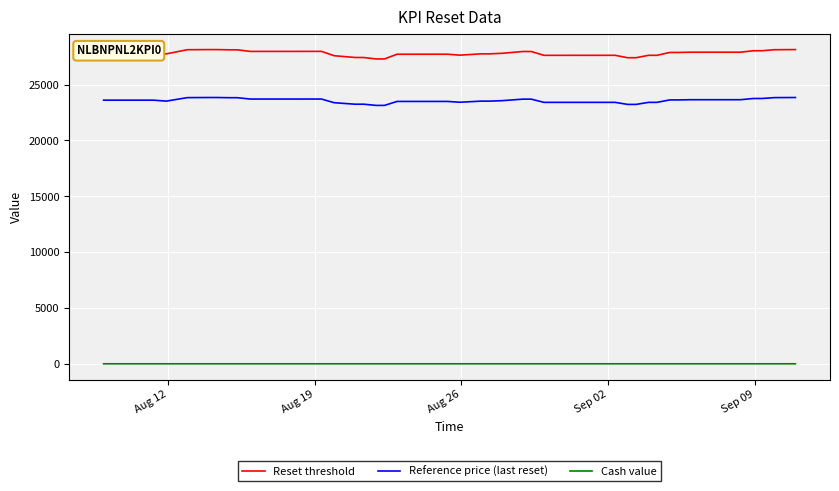

Rank the series by their maximum value, from highest to lowest.

Reset threshold, Reference price (last reset), Cash value